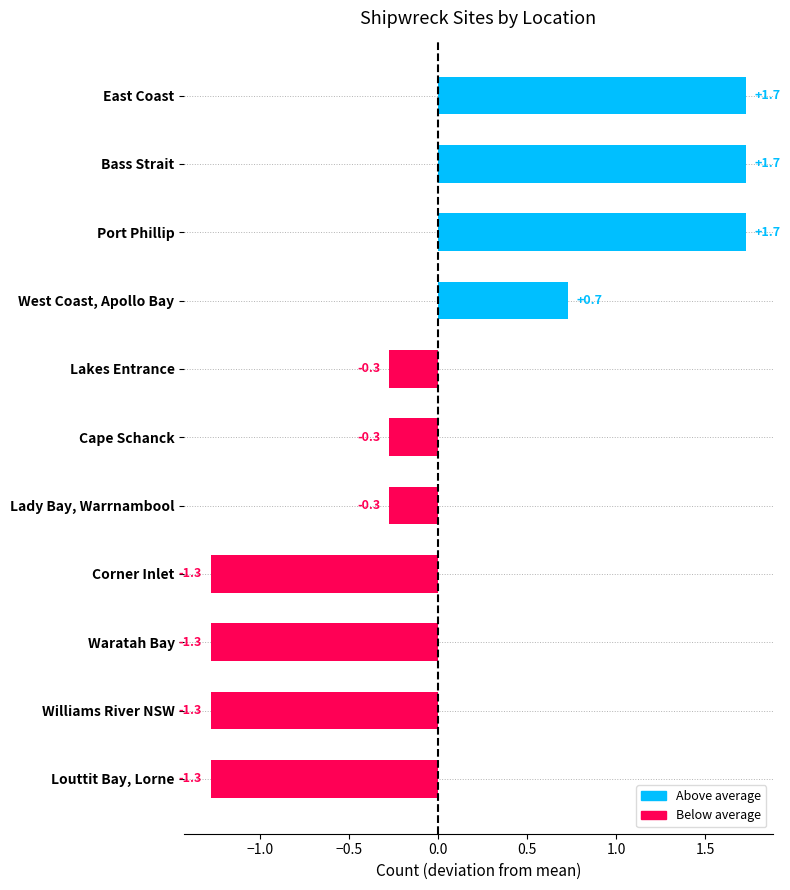

How many values are below zero?

7